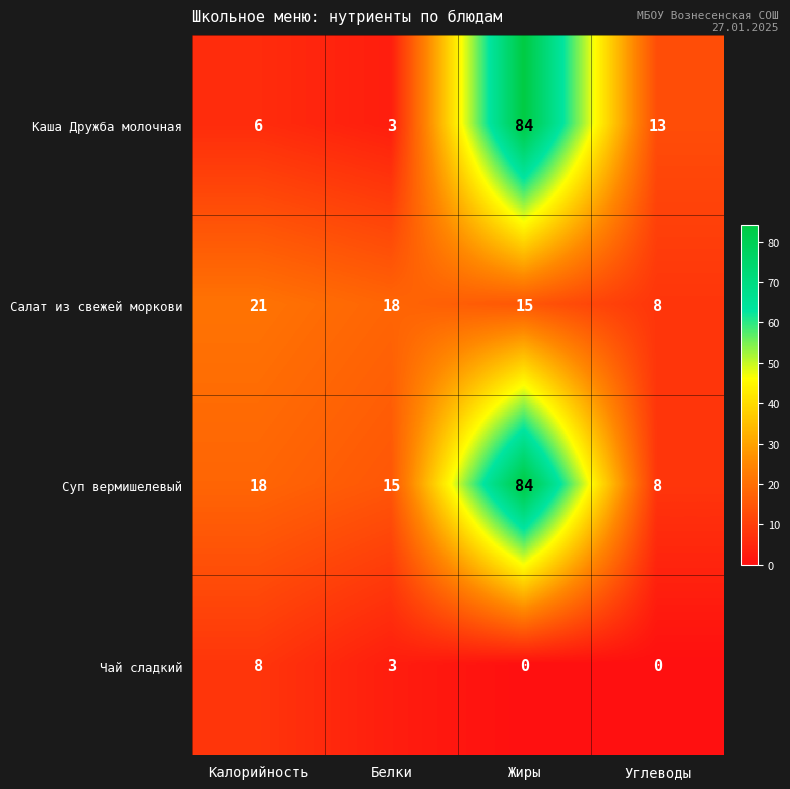

How many data points in Салат из свежей моркови are less than 18?

2